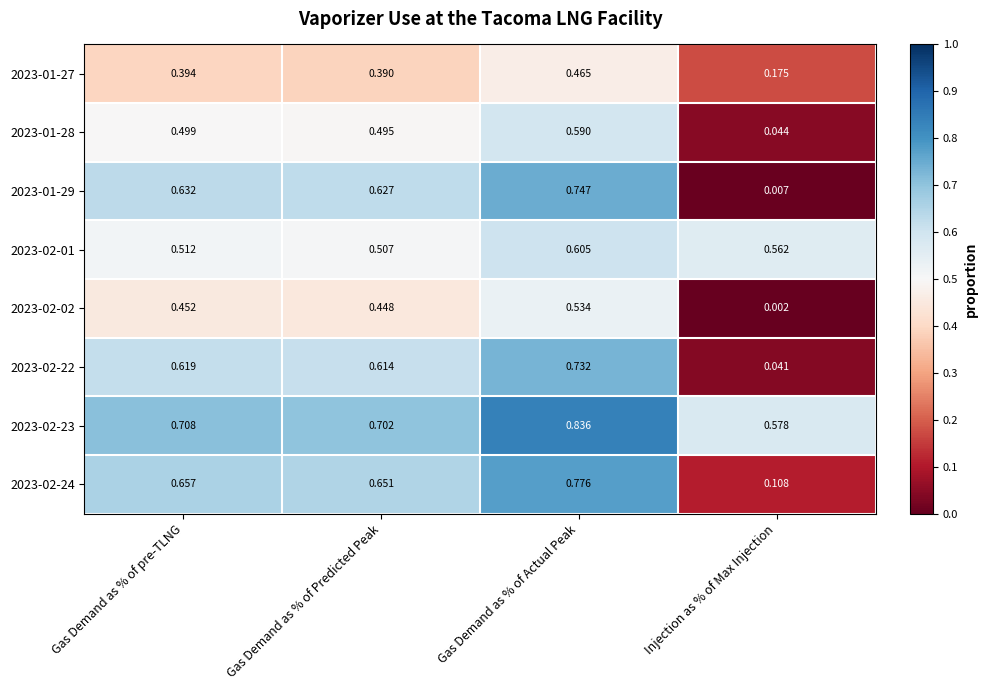

How many categories are shown in the chart?

4